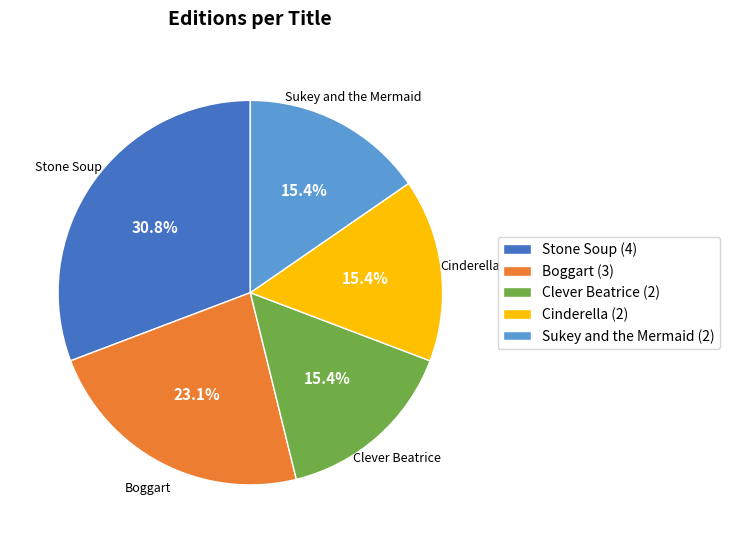

To the nearest percent, what portion does Cinderella represent?

15%